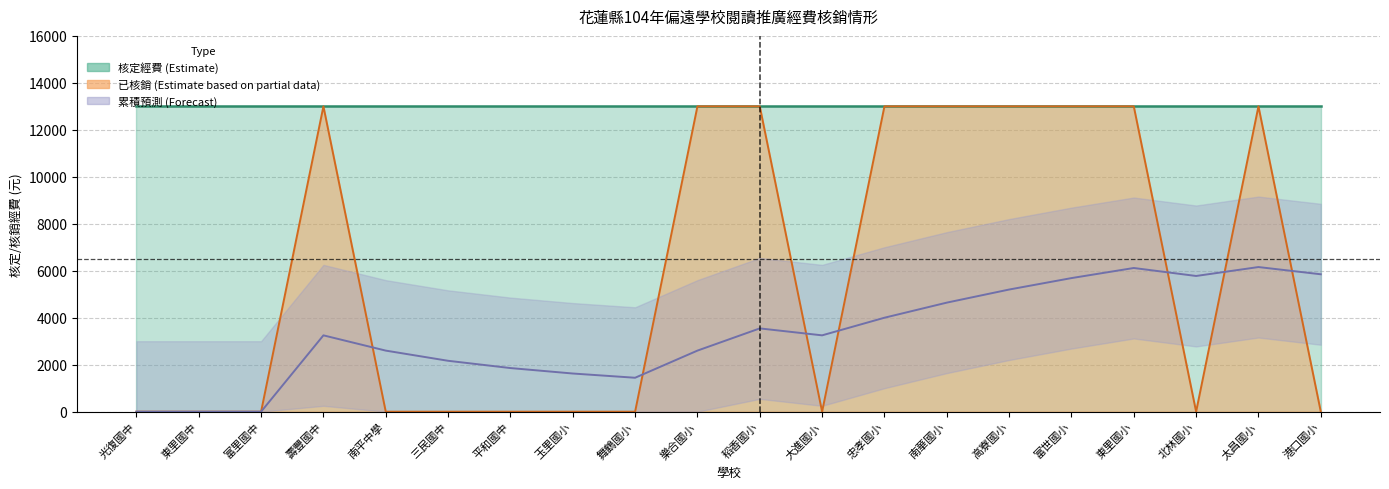

Where is the first local maximum for 已核銷?

壽豐國中